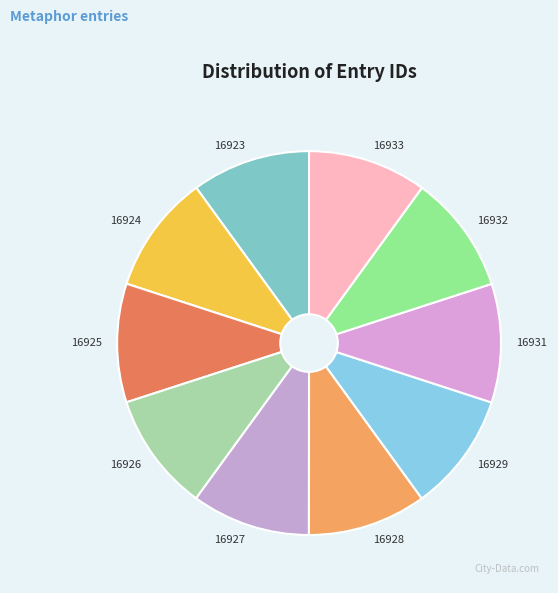

Is it true that 16926 is 18% of the pie?

False